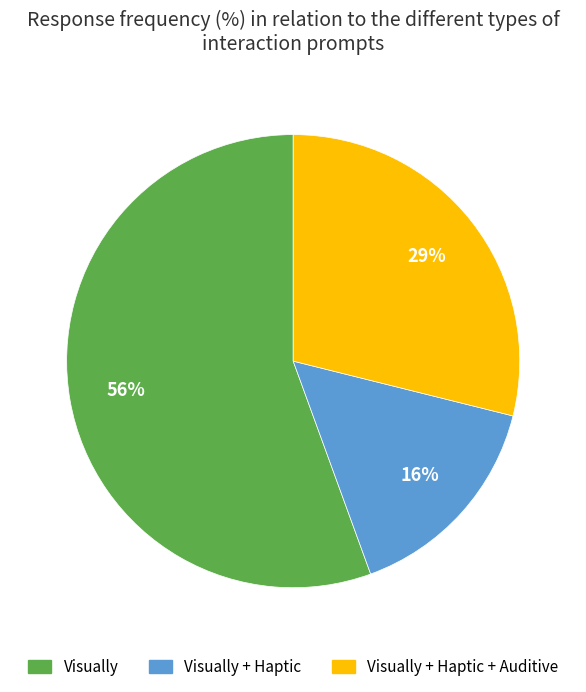

Between Visually + Haptic + Auditive and Visually, which is larger?

Visually